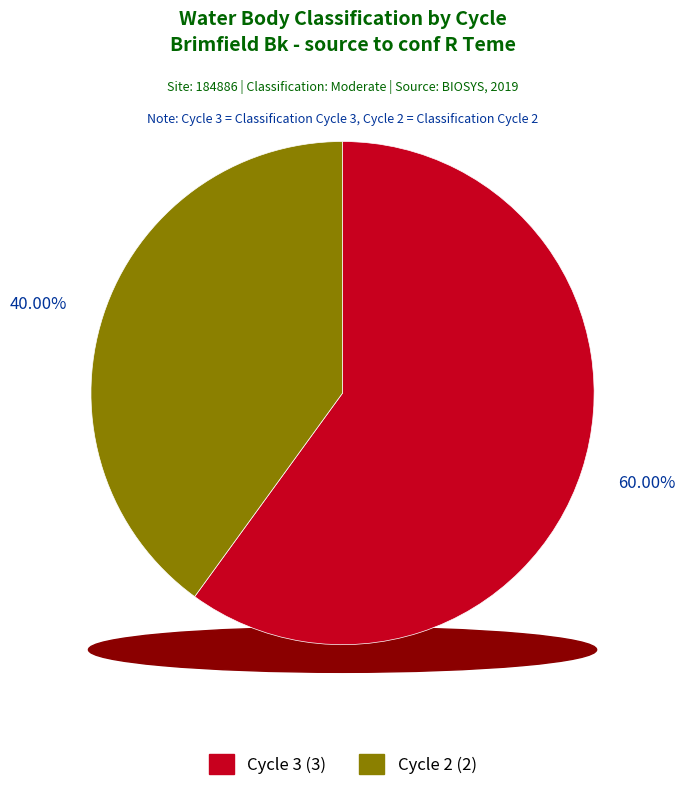

Approximately how many times larger is the value at Cycle 2 compared to Cycle 3?

0.7